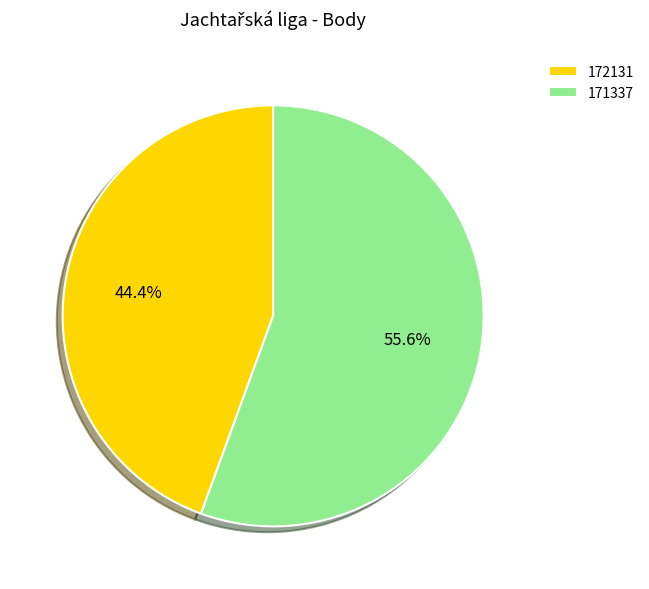

To the nearest percent, what portion does 171337 represent?

56%